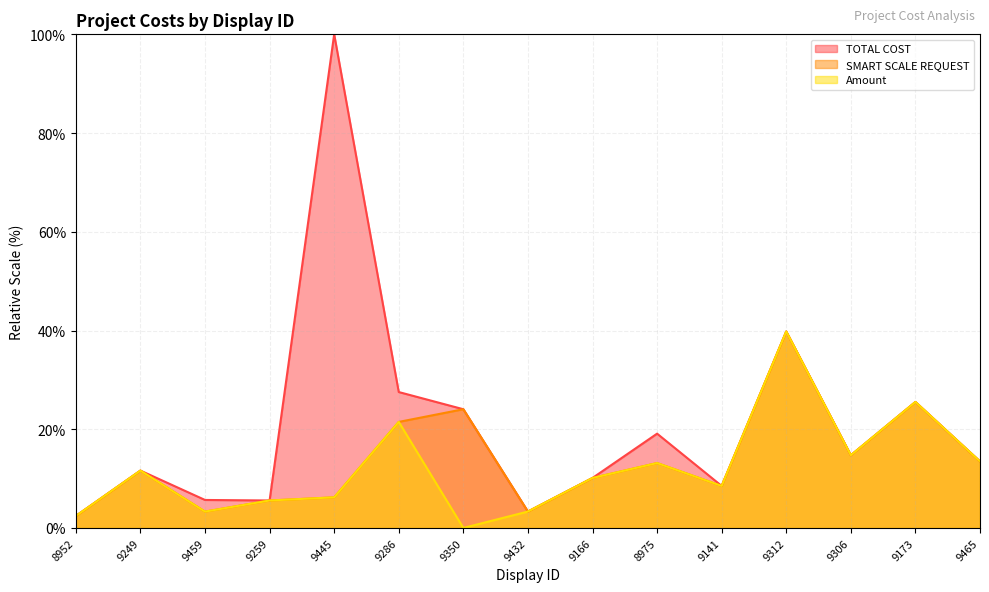

Count the number of categories in the chart.

15